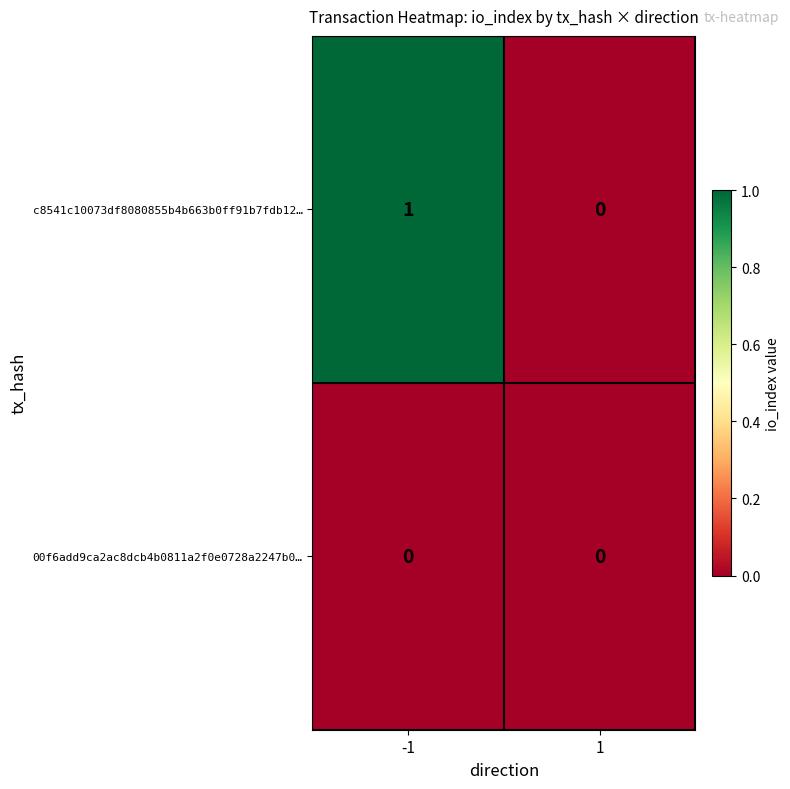

Is it true that c8541c10073df8080855b4b663b0ff91b7fdb12… equals 0 at 1?

True